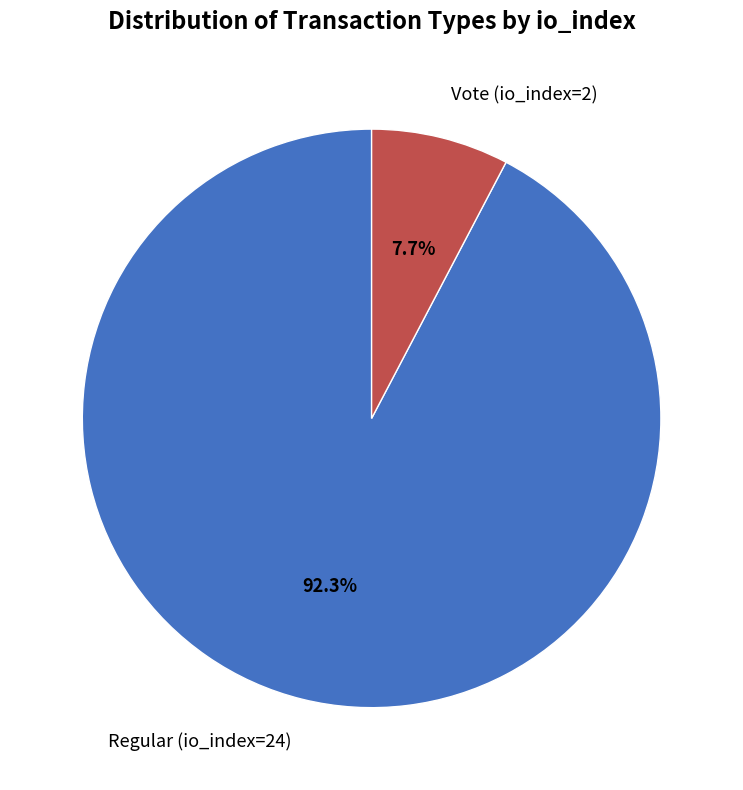

To the nearest percent, what is the difference between the largest and smallest slice percentages?

85%